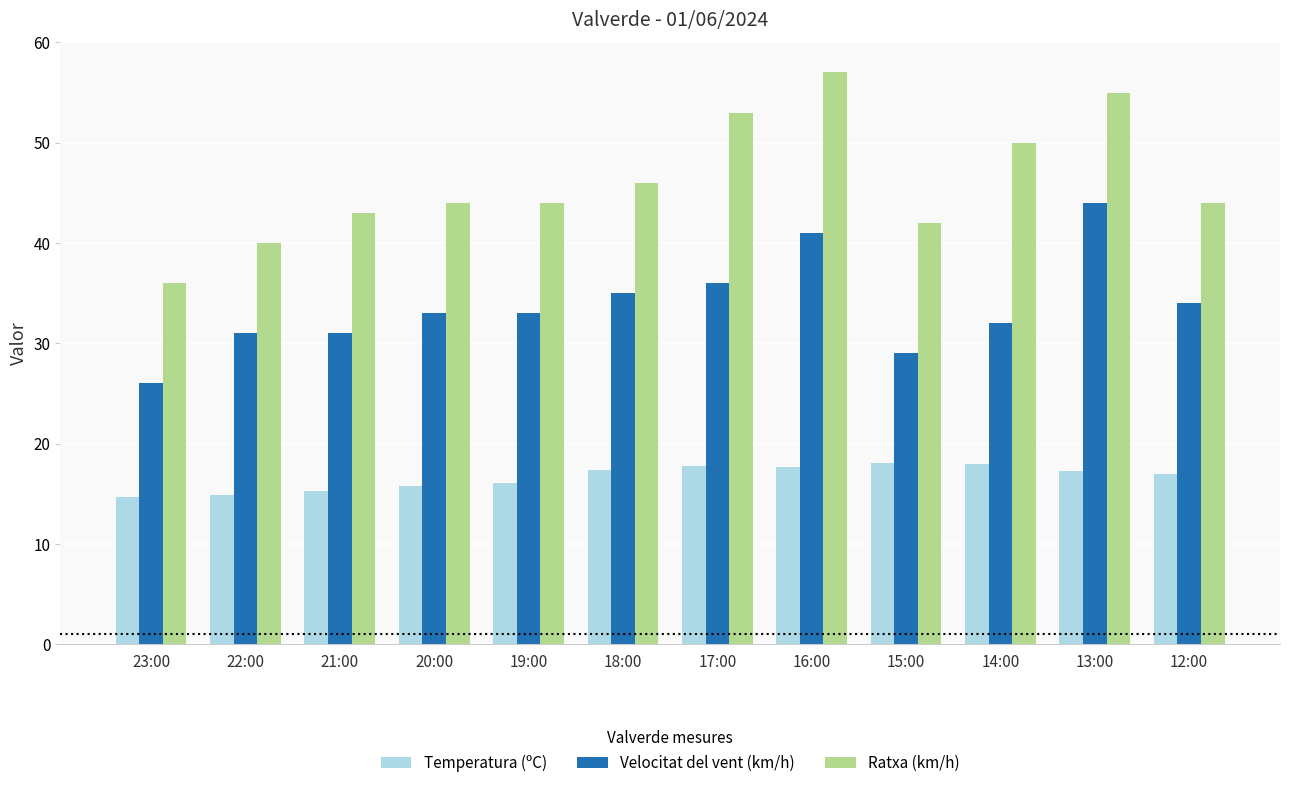

What is the minimum value shown in the chart?

14.7